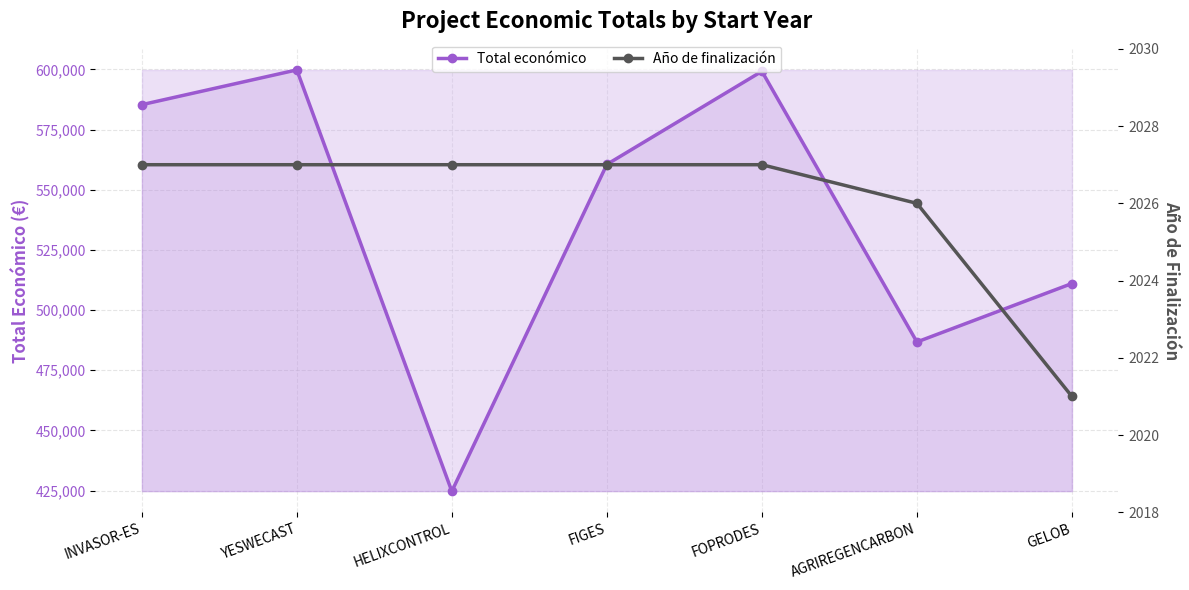

The value of Año de finalización at YESWECAST is 2800. True or false?

False